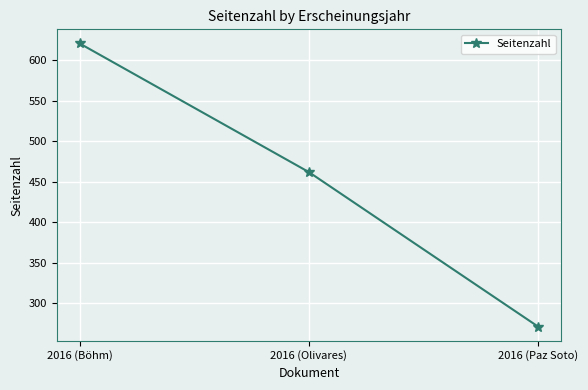

Reading left to right, list all the values displayed in this chart.

2016 (Böhm)=621	2016 (Olivares)=462	2016 (Paz Soto)=271